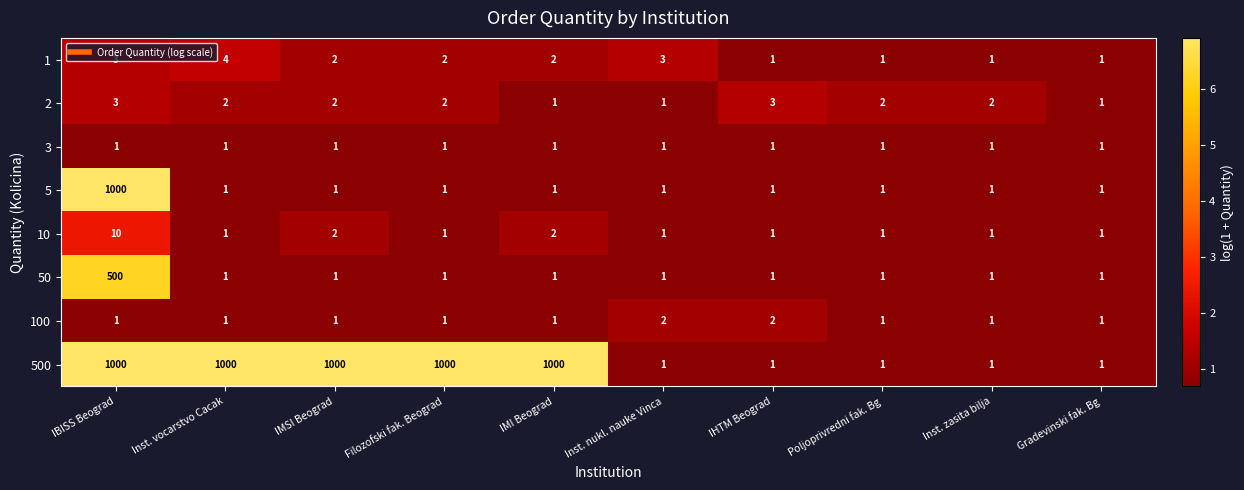

At which category is the sum across all series the highest?

IBISS Beograd